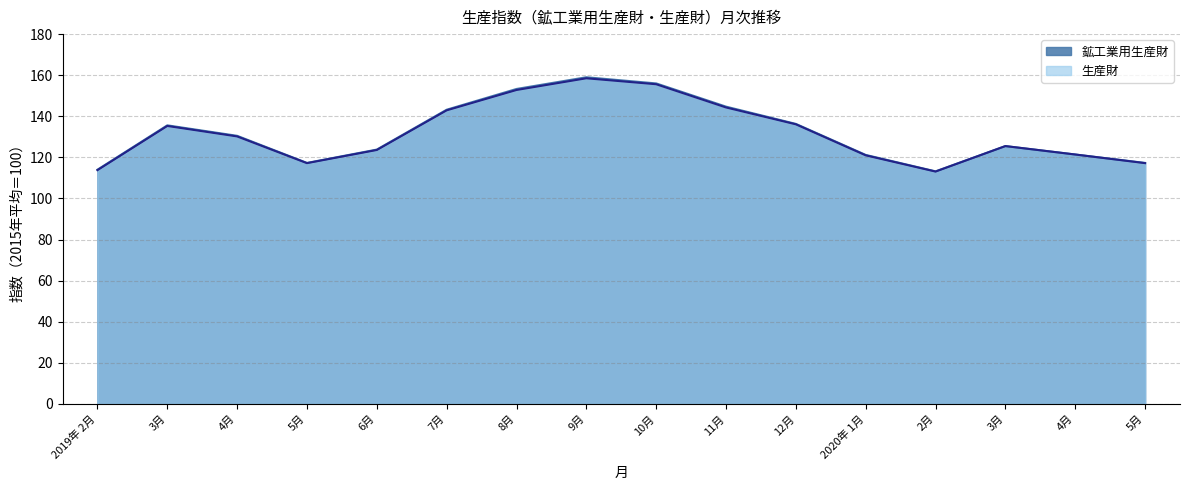

The value of 鉱工業用生産財 at 11月 is 205.4. True or false?

False